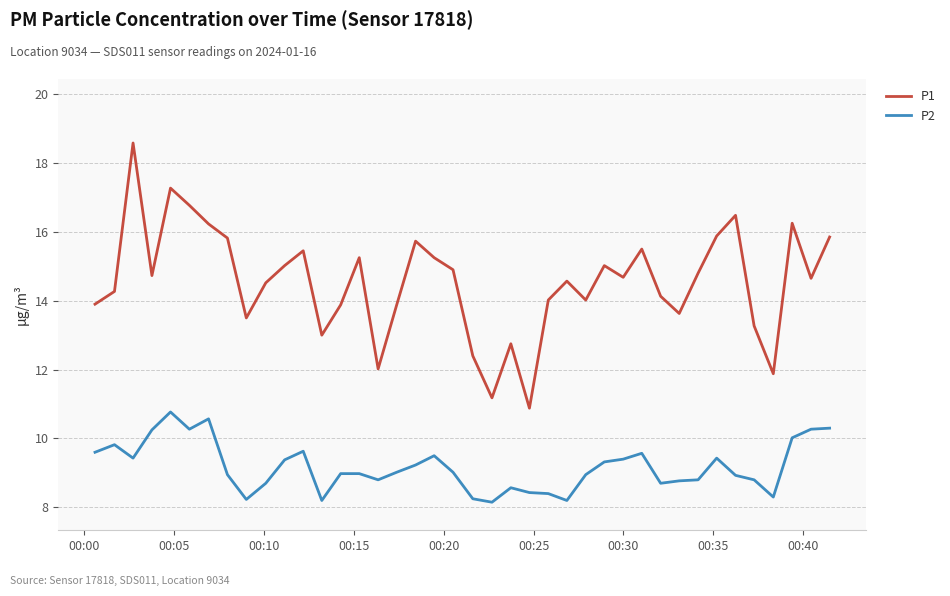

What is the difference between the maximum and minimum values in the P1 series?

7.7